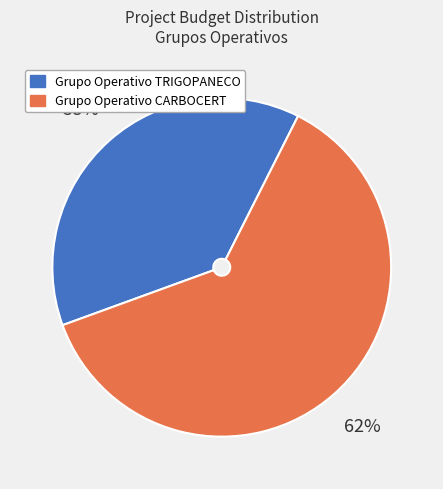

Is there a majority slice in this chart?

Yes